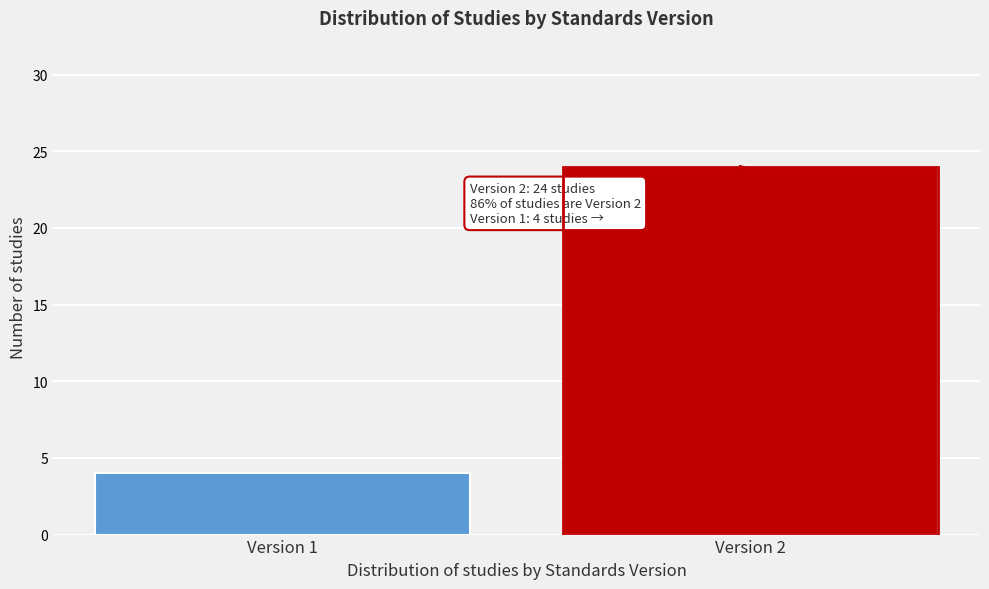

Reading left to right, transcribe all the data shown in this chart.

Version 1=4	Version 2=24